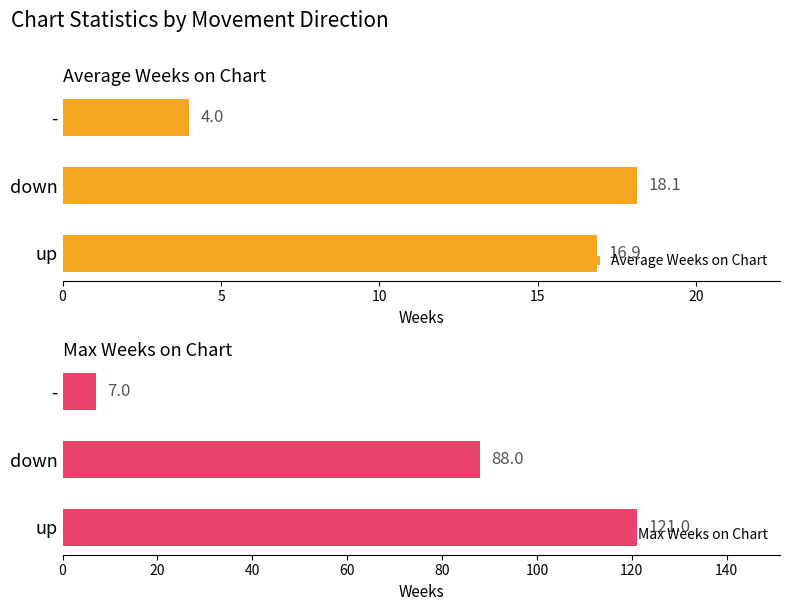

How many data points does each series have?

3